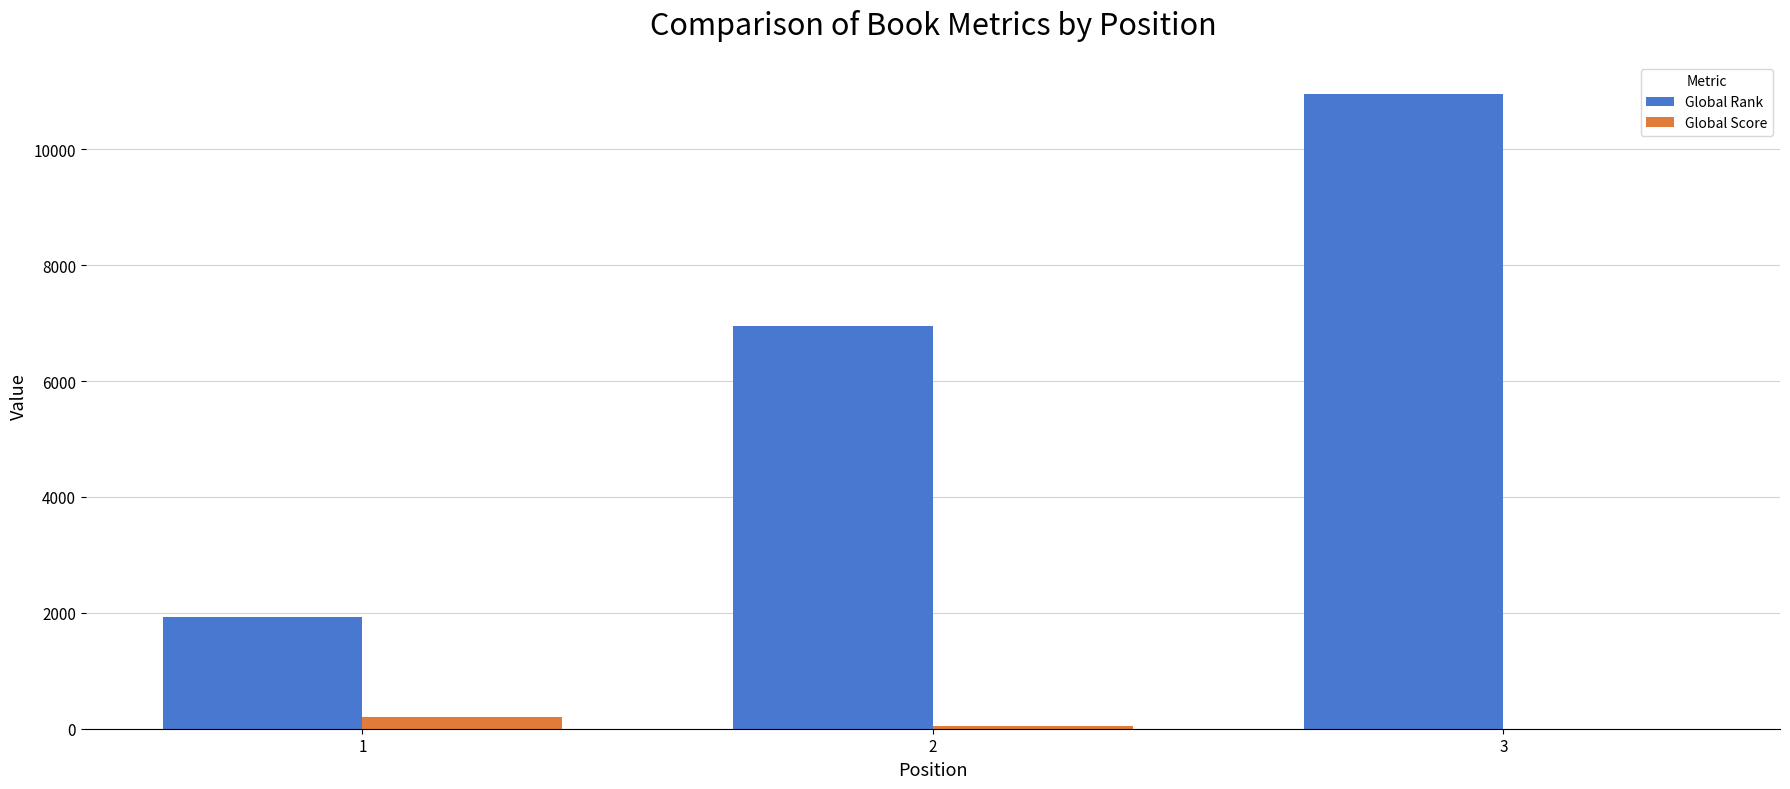

What is the highest value of the Global Rank series?

10962